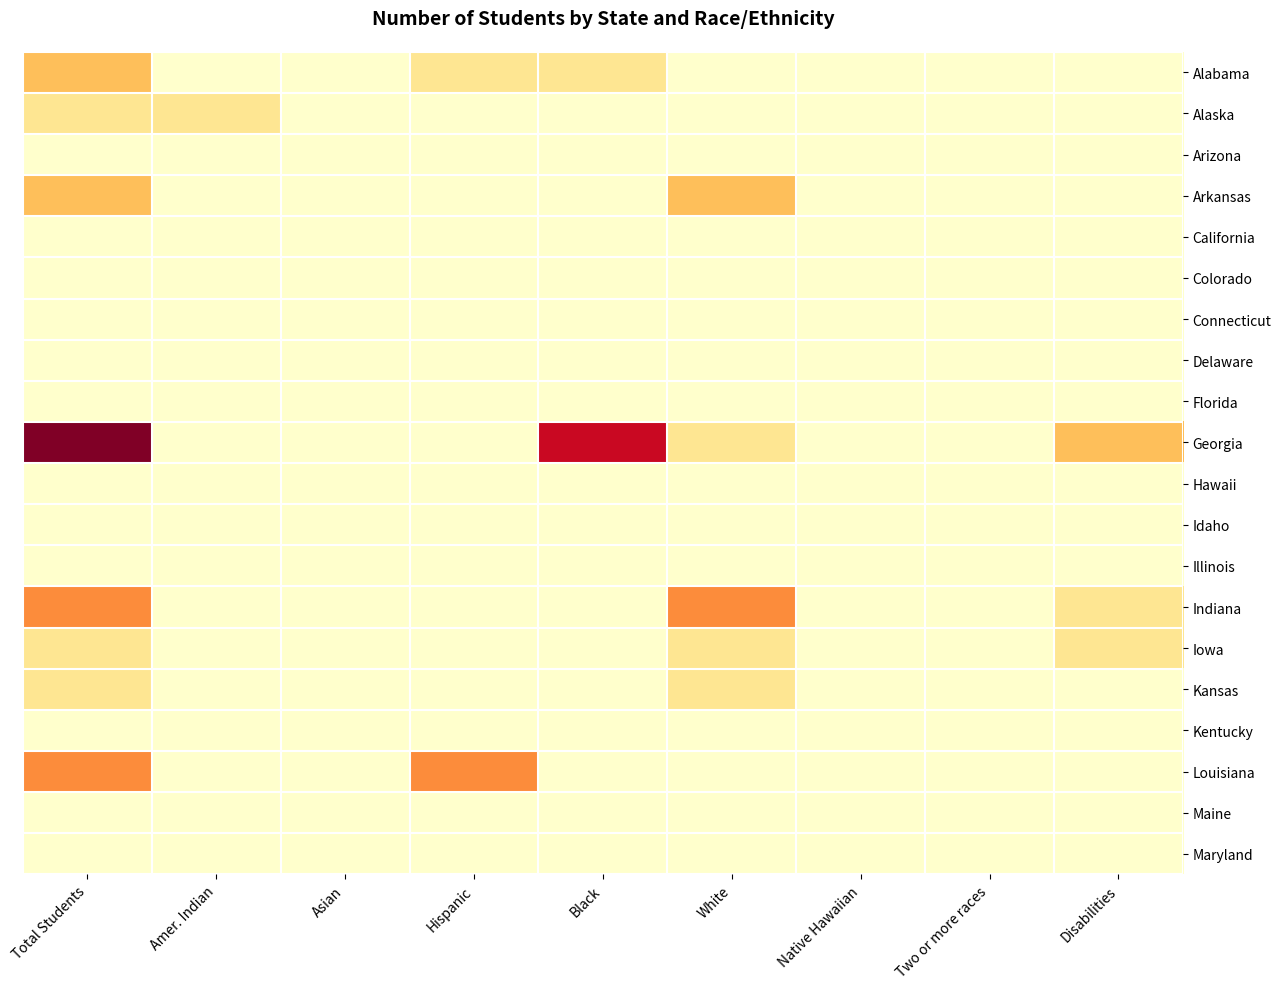

Which series has the largest range (max minus min)?

Georgia